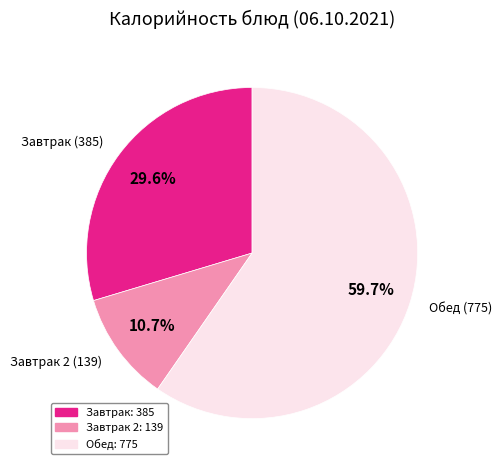

Which category has the biggest portion of the pie?

Обед (775)